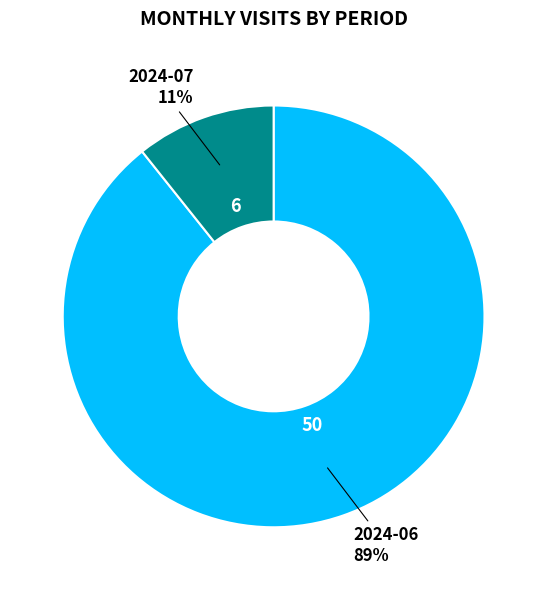

Between 2024-06 and 2024-07, which is larger?

2024-06